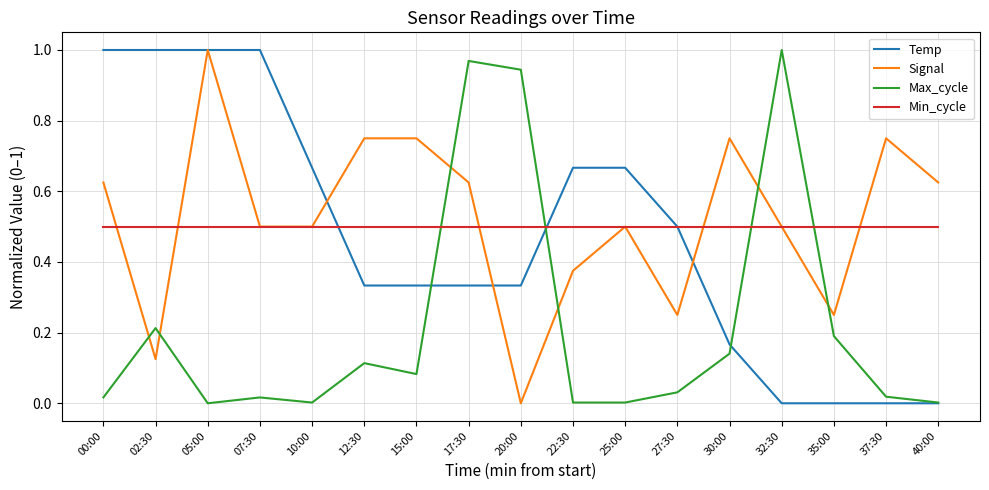

True or false: Signal and Min_cycle intersect in this chart.

True